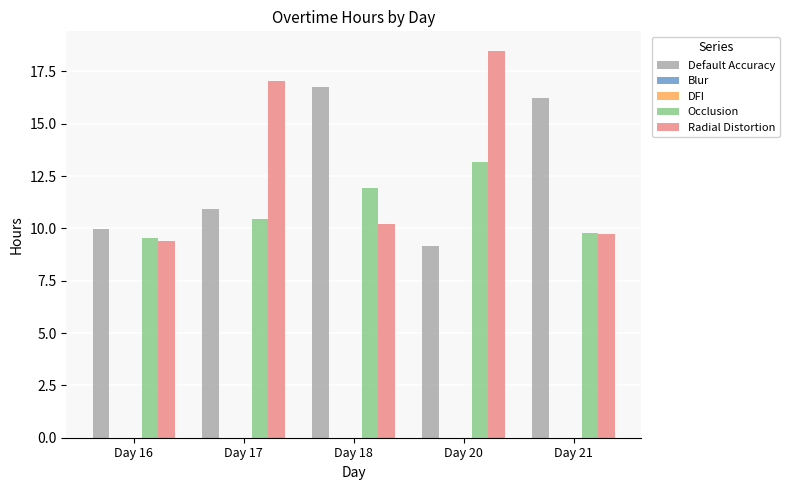

What is the total value across all series at Day 17?

38.4